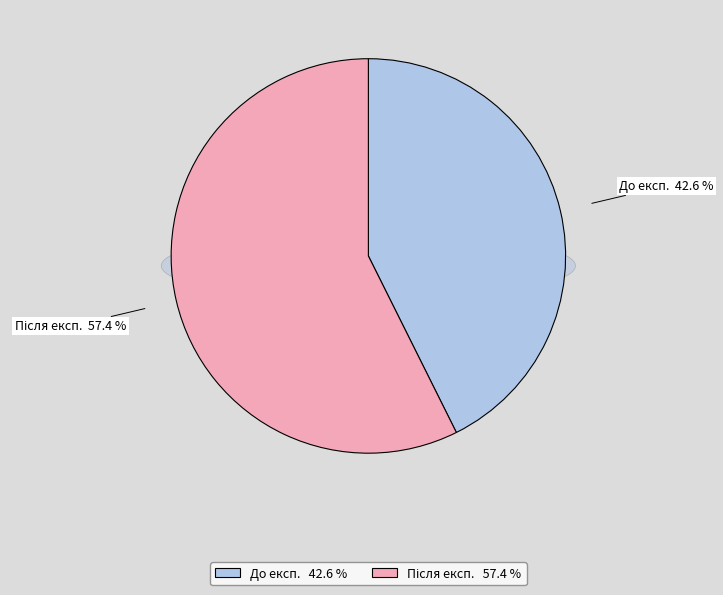

What percentage is the До експ. slice, to the nearest percent?

43%